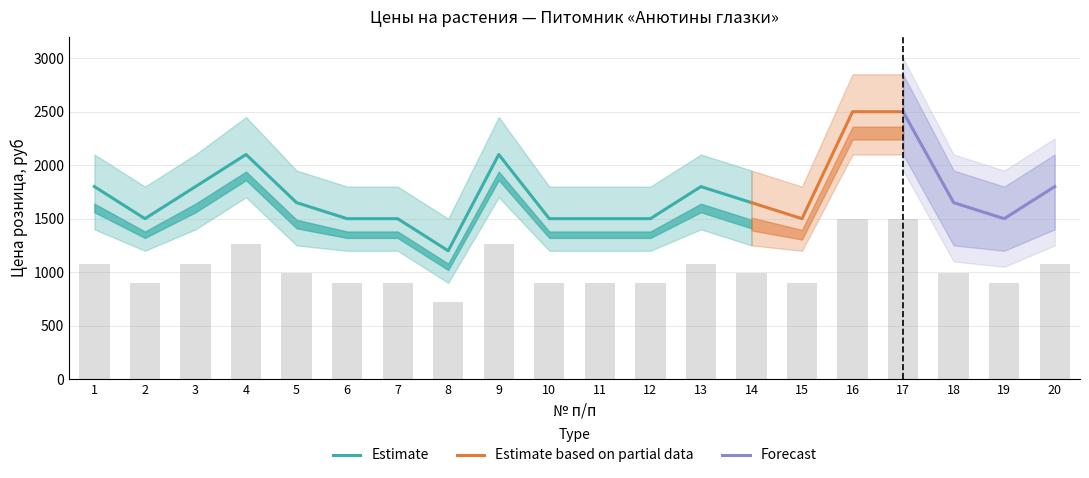

The value of Estimate at 9 is 2100. True or false?

True